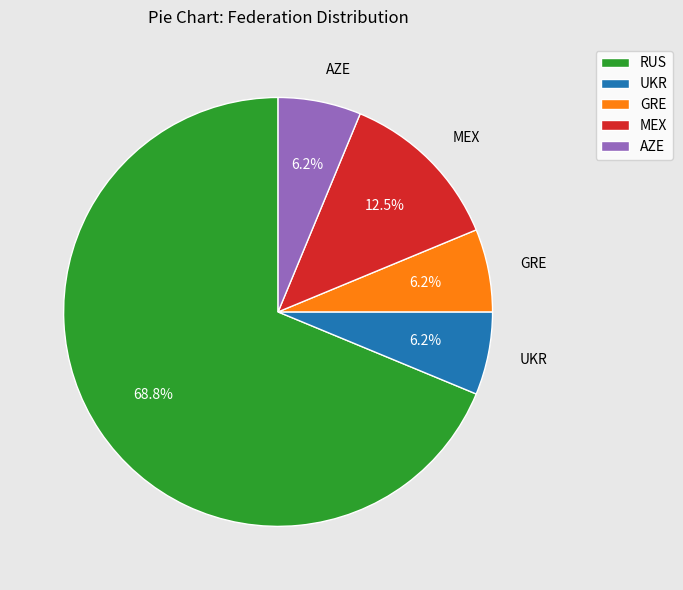

Is it true that AZE is 1% of the pie?

False